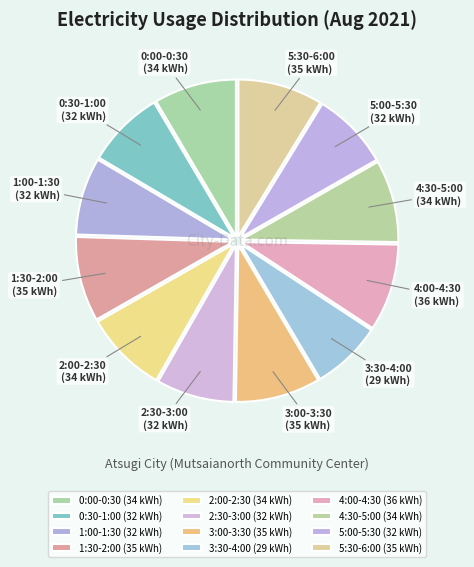

Count the number of slices in the pie.

12